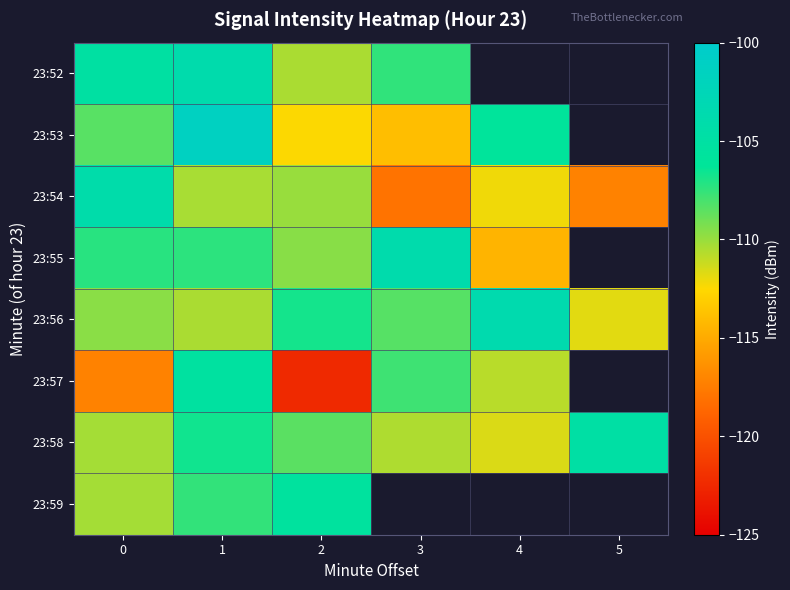

At which category is the sum across all series the highest?

1